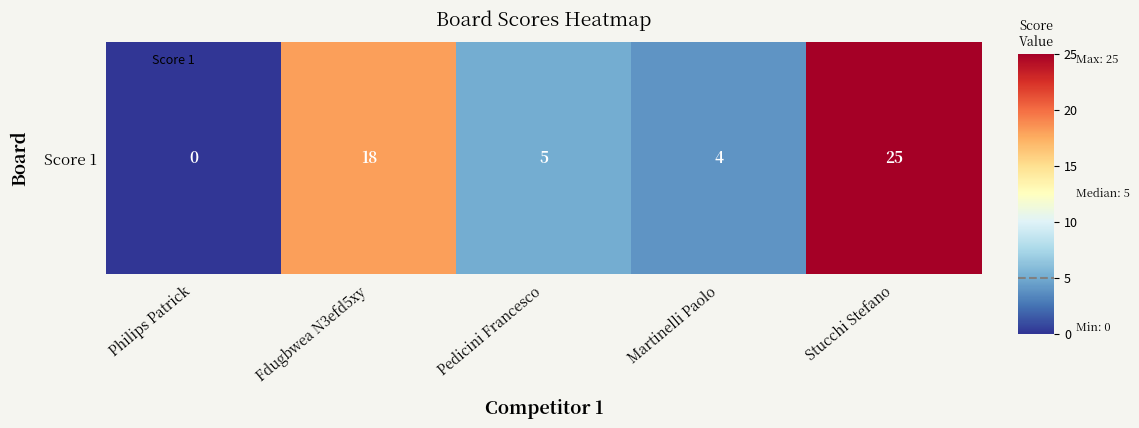

The chart shows a value of 8 at Pedicini Francesco. True or false?

False